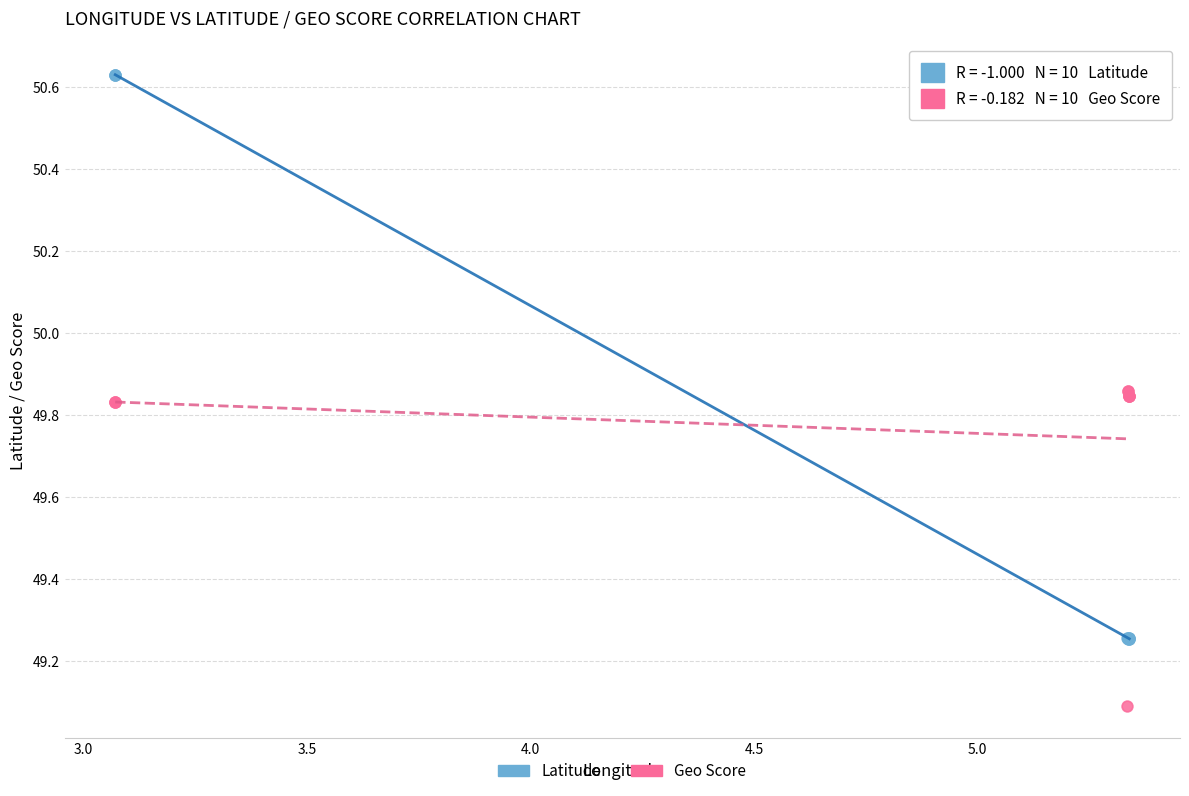

Which series reaches the maximum Y coordinate?

Latitude